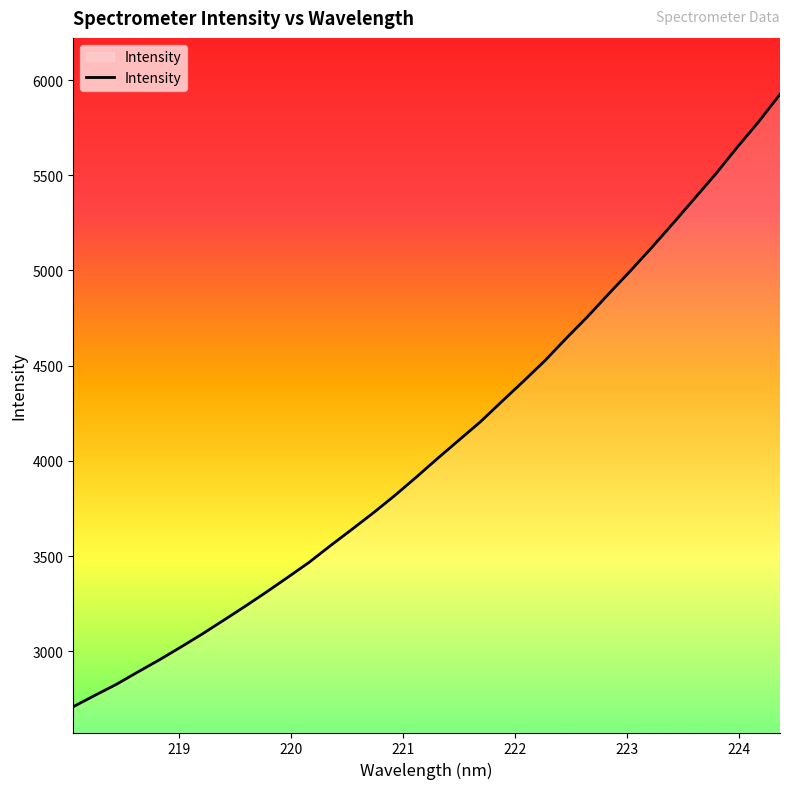

What is the smallest value displayed?

2708.7